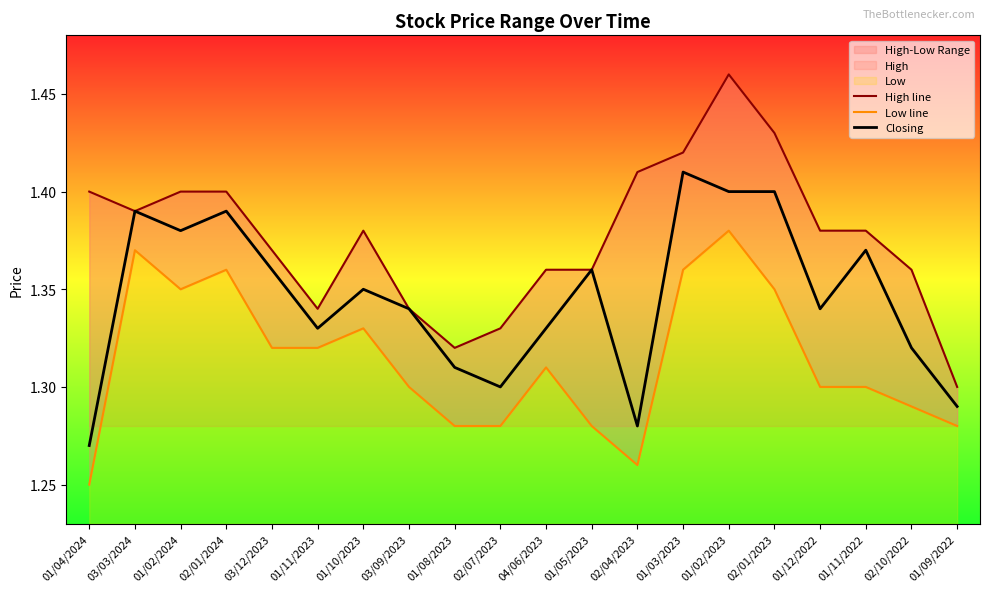

List the series in order of their overall mean, lowest first.

Low line, Closing, High line